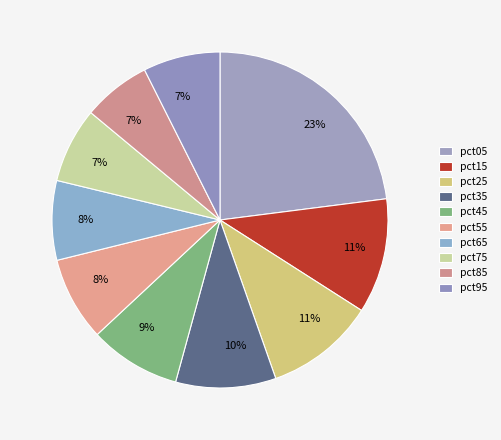

Which slice is the largest?

pct05